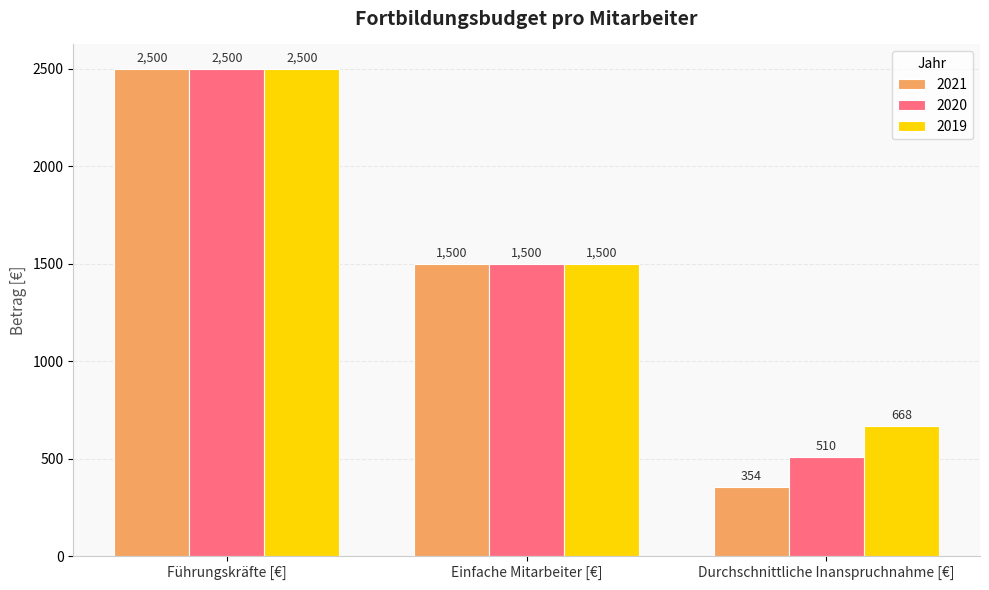

What is the sum of the 2020 values at Einfache Mitarbeiter [€] and Führungskräfte [€]?

4000